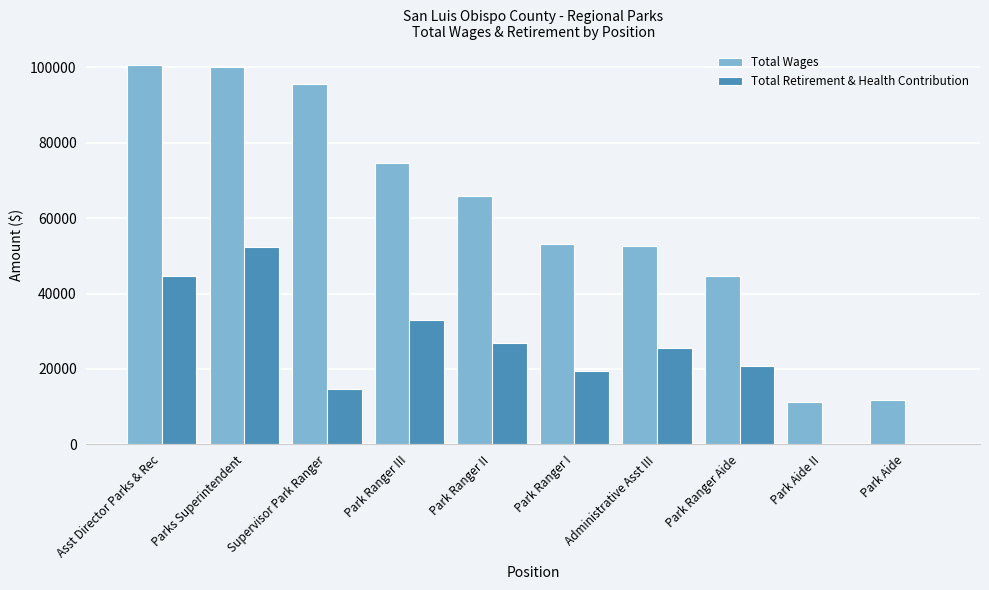

At which category is the sum across all series the highest?

Parks Superintendent